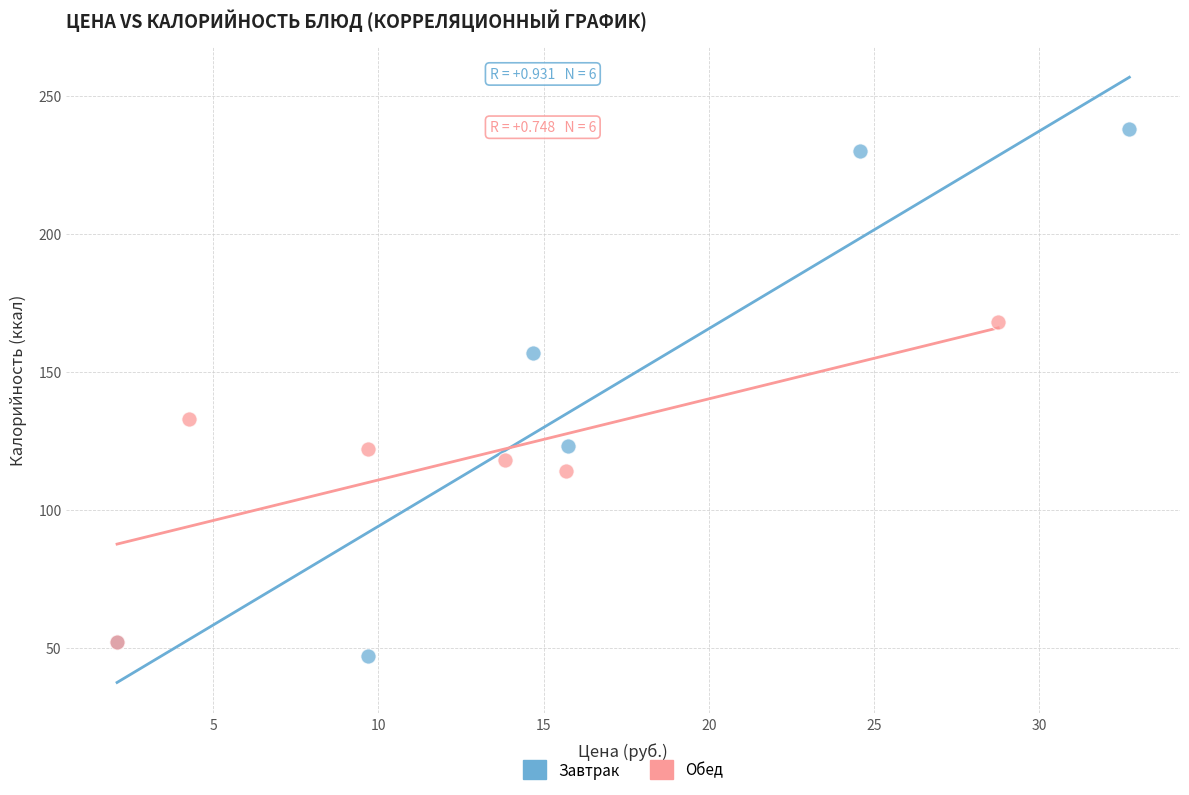

Which series reaches the maximum Y coordinate?

Завтрак